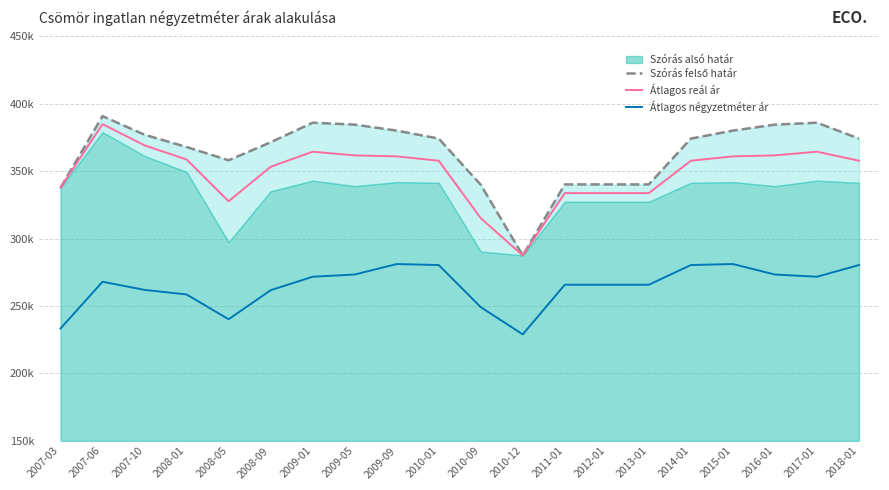

Where is the first local maximum for Szórás felső határ?

2007-06